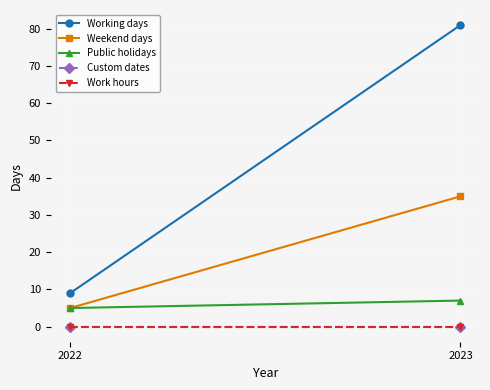

Which series changed the most between 2022 and 2023?

Working days